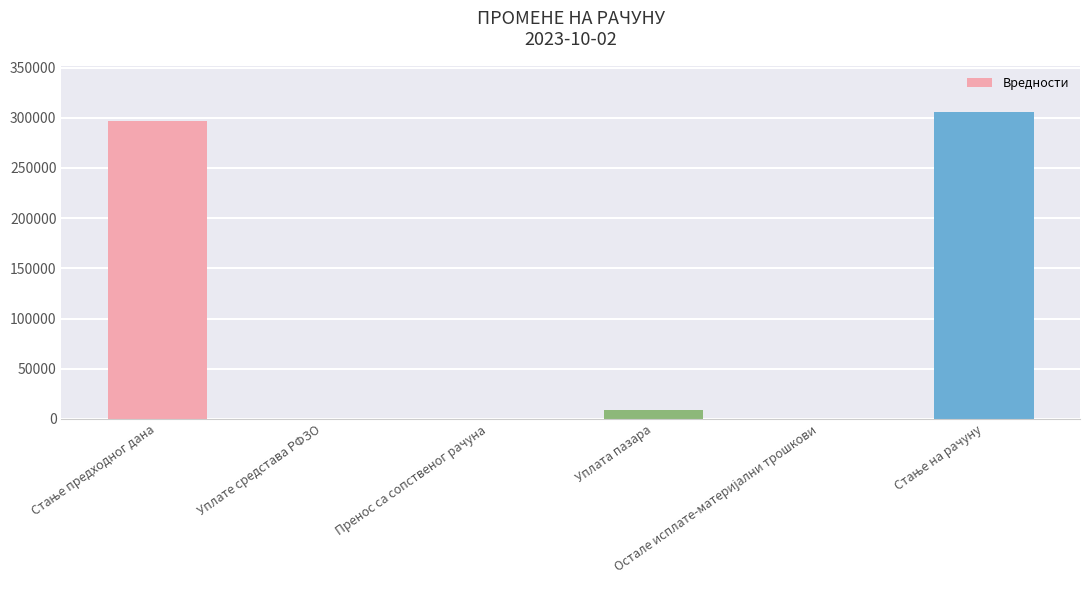

What is the greatest value displayed?

306063.4